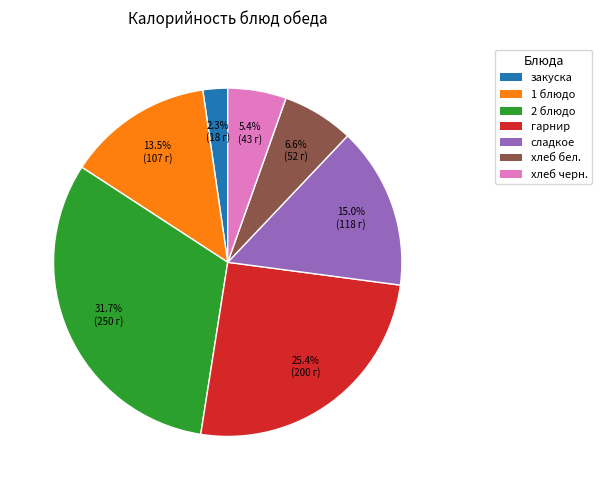

Combined, do гарнир and 1 блюдо account for over 50%?

No